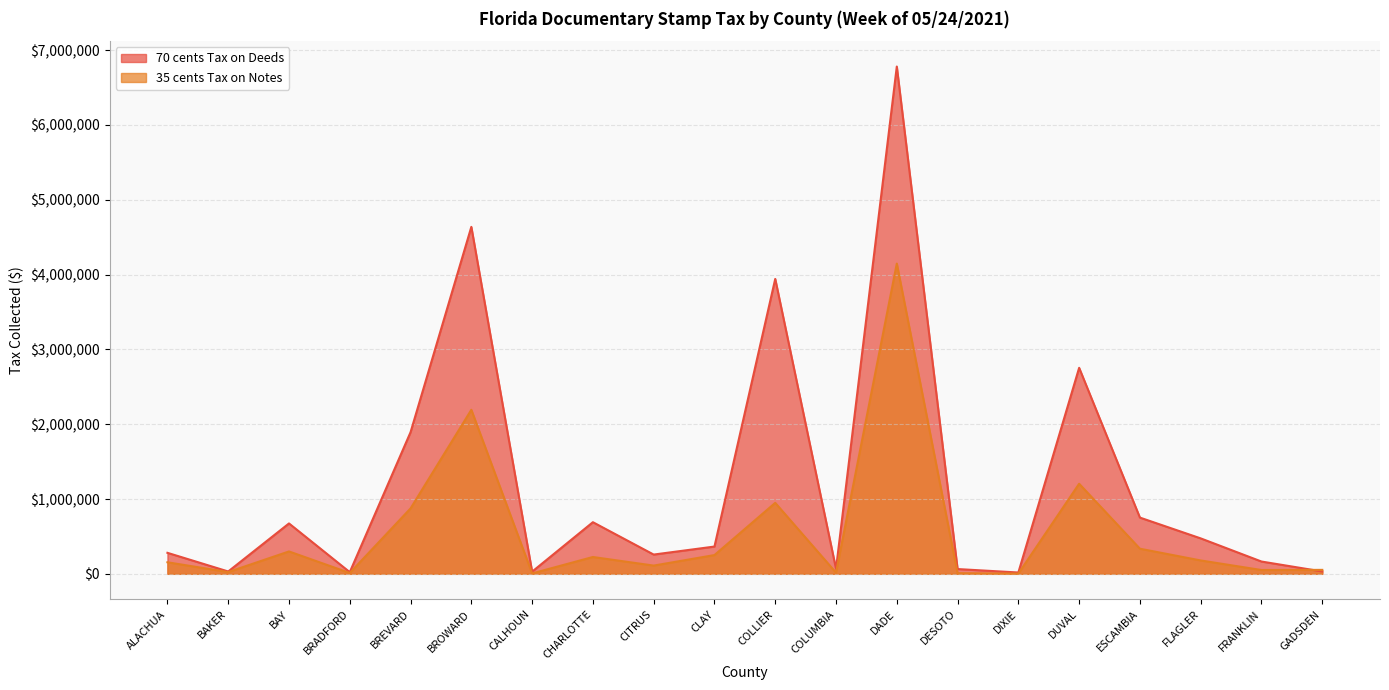

List the labels in order of 70 cents Tax on Deeds value, largest first.

DADE, BROWARD, COLLIER, DUVAL, BREVARD, ESCAMBIA, CHARLOTTE, BAY, FLAGLER, CLAY, ALACHUA, CITRUS, FRANKLIN, COLUMBIA, DESOTO, GADSDEN, BAKER, CALHOUN, BRADFORD, DIXIE